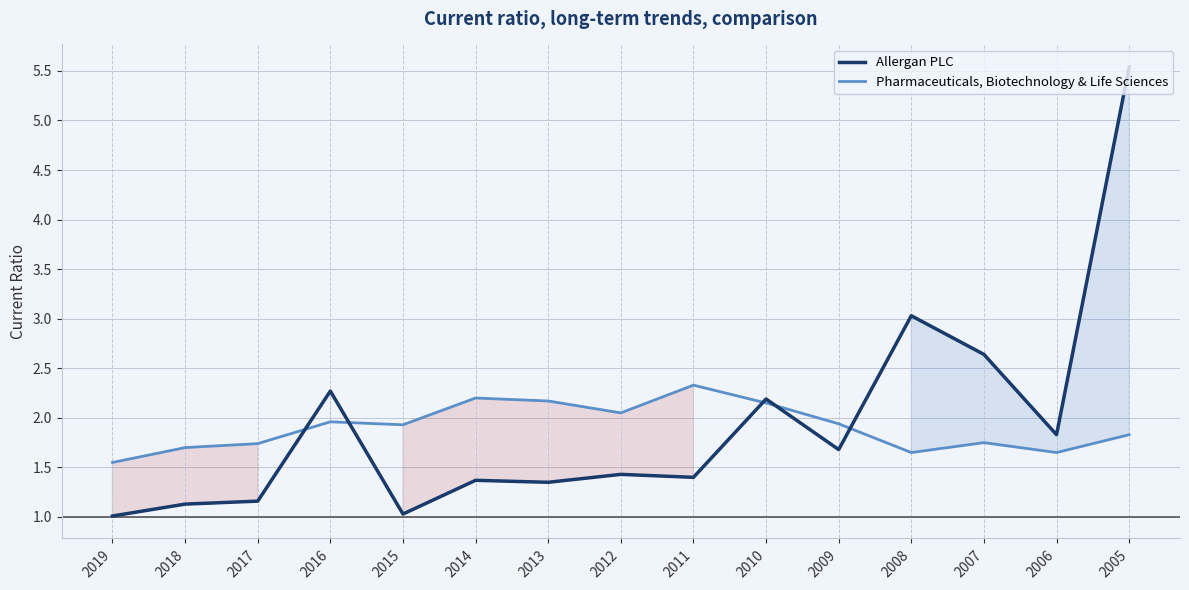

List the series in order of their peak value, lowest first.

Pharmaceuticals, Biotechnology & Life Sciences, Allergan PLC